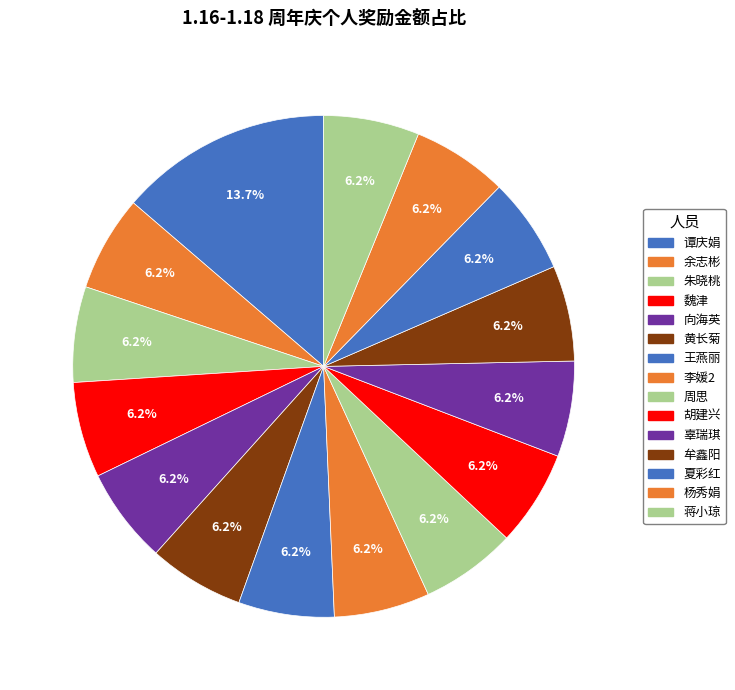

Count the number of slices in the pie.

15